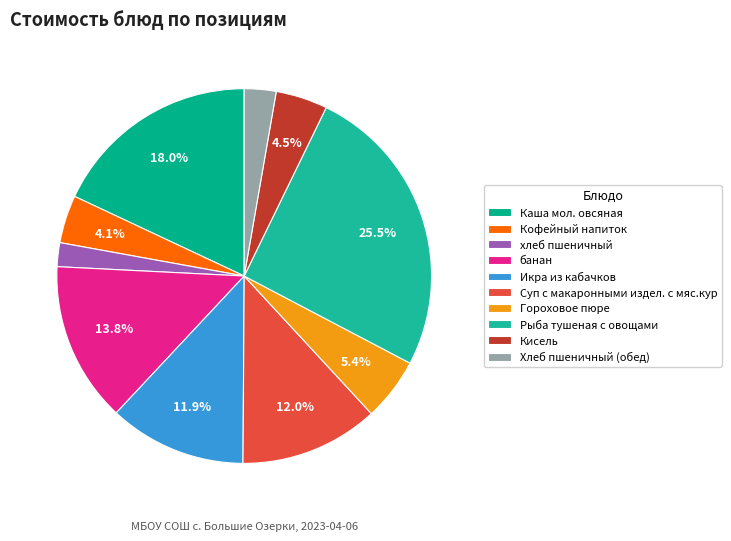

How many slices are in this pie chart?

10